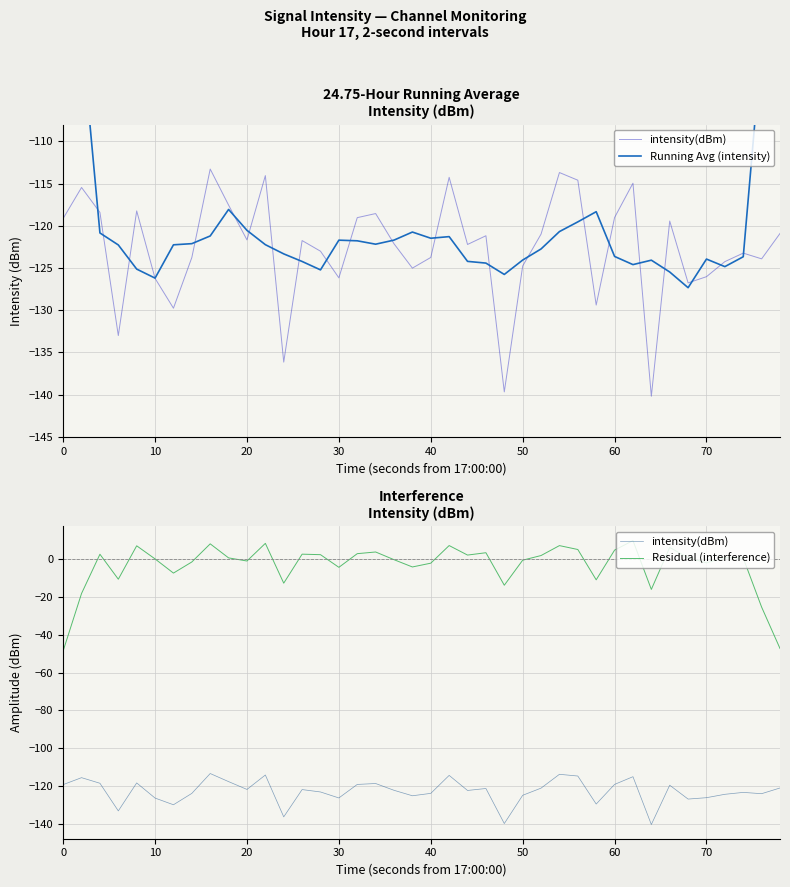

True or false: Residual (interference) and Running Avg (intensity) intersect in this chart.

False